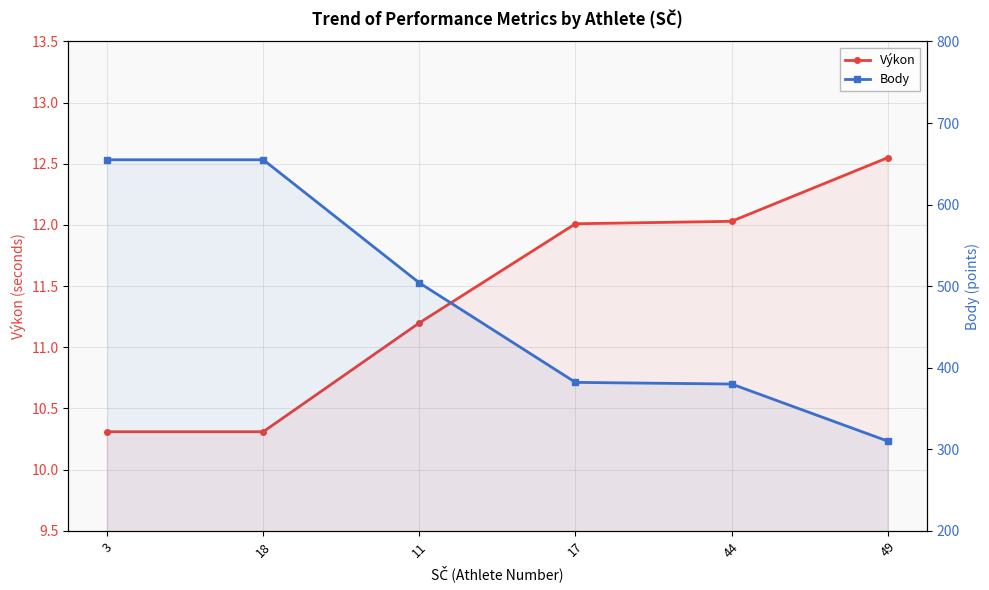

Between 18 and 17, which series saw the biggest shift?

Body